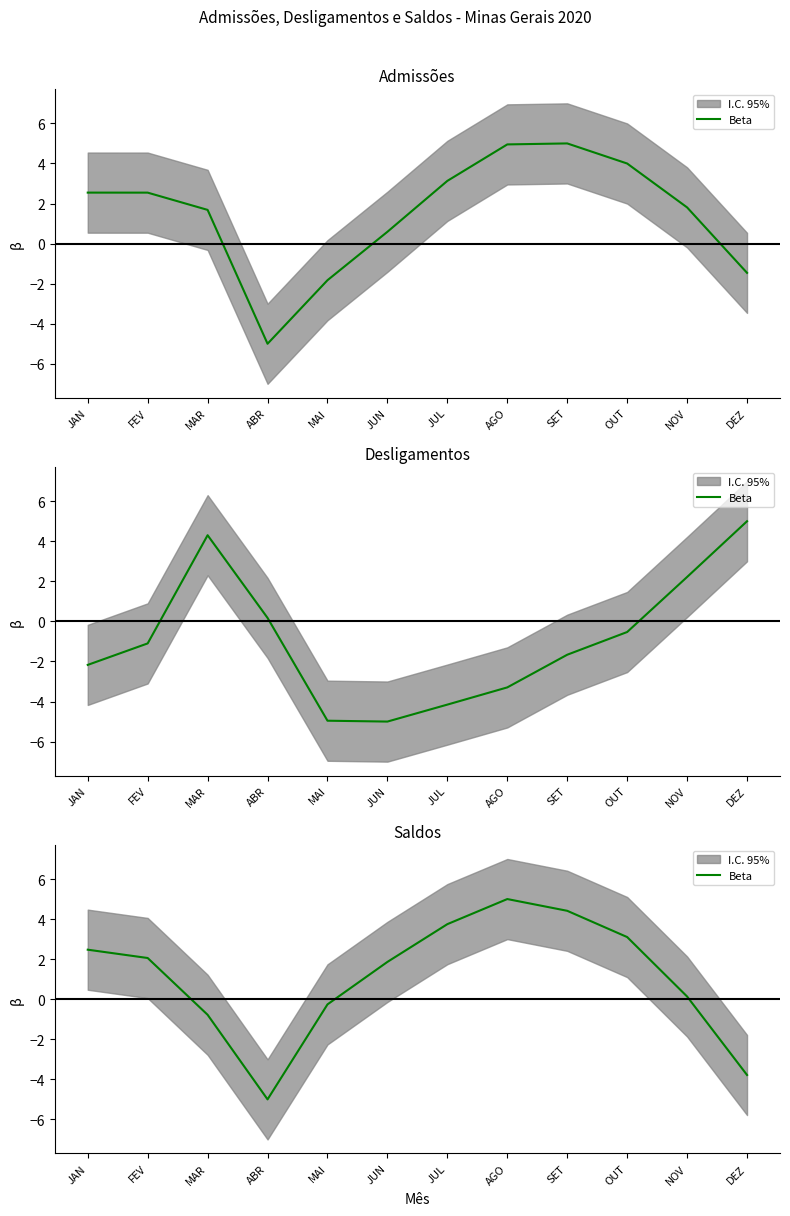

What is the sum of all values?

13.0